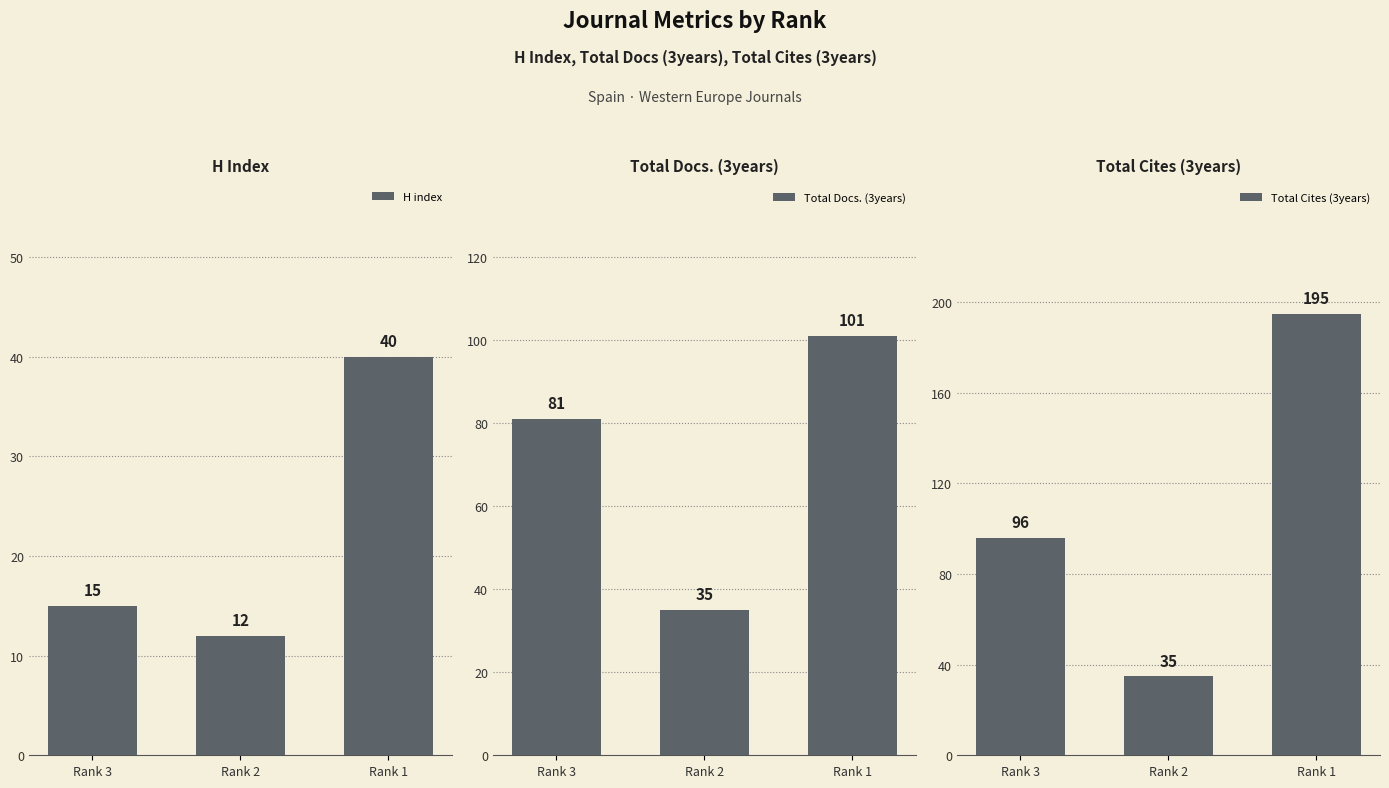

What is the value of the Total Docs. (3years) bar at the 1st from the left?

81